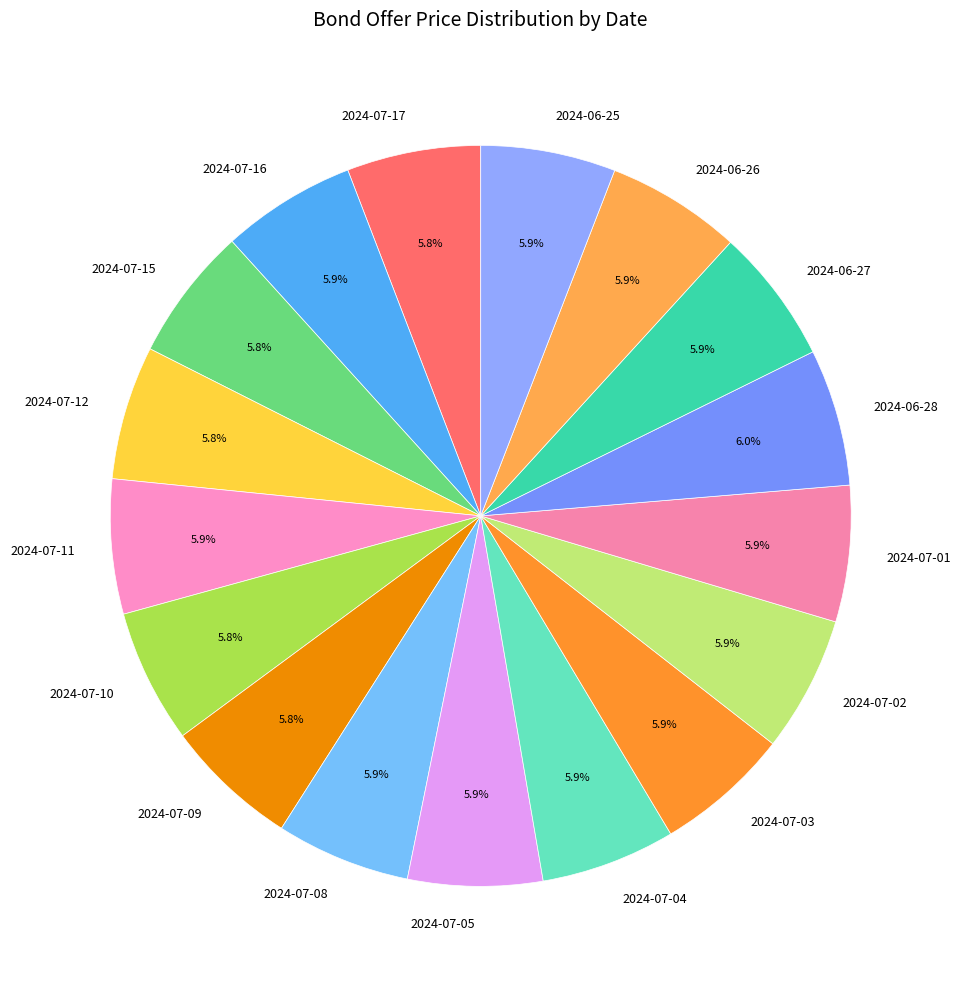

Approximately how many times larger is the value at 2024-07-04 compared to 2024-07-09?

1.0